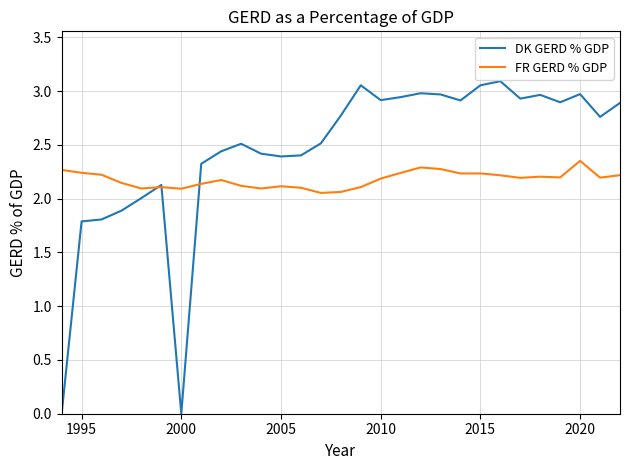

Does the chart have visible grid lines?

Yes